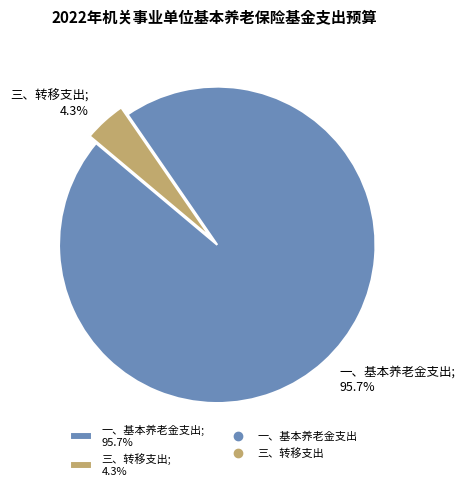

Between 一、基本养老金支出; 95.7% and 三、转移支出; 4.3%, which is larger?

一、基本养老金支出; 95.7%